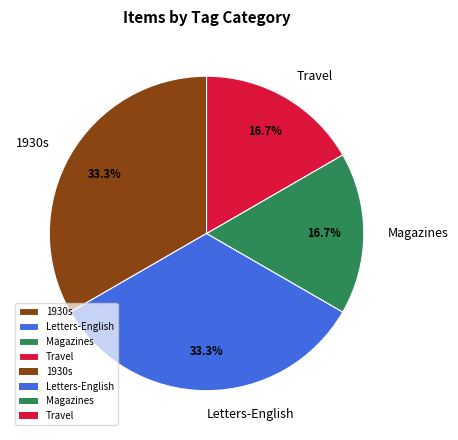

Is Magazines the majority of the pie?

No